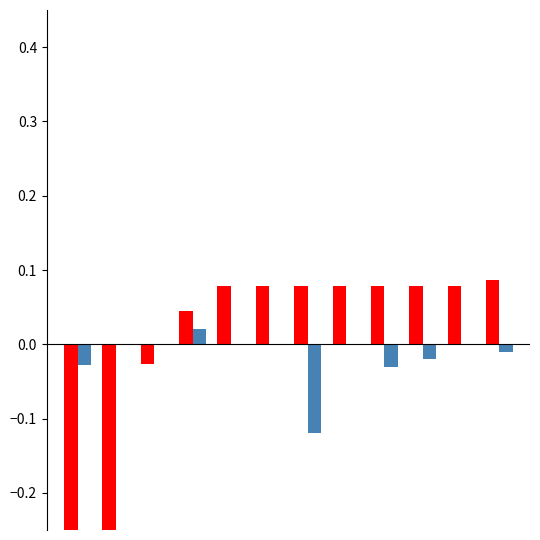

Is the value of id at 8 greater than the value of id_normalized at 1?

Yes